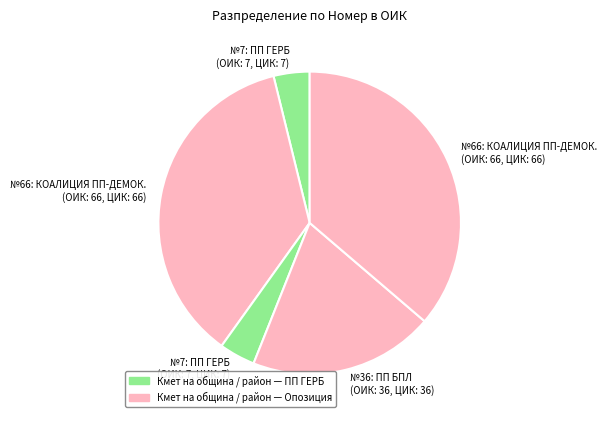

Count the number of slices in the pie.

5